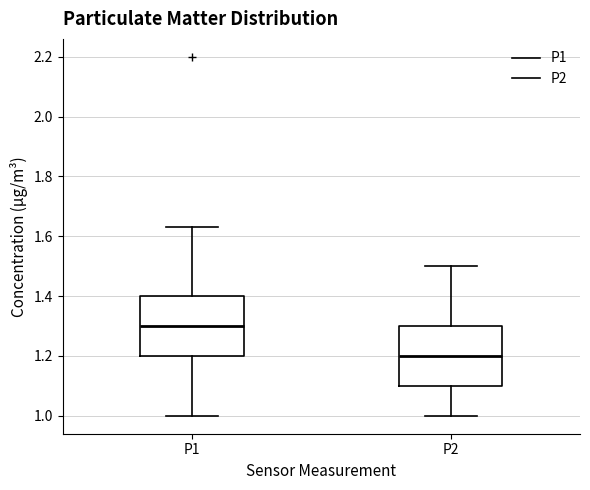

Reading left to right, transcribe this box plot: for each box, give where its median line is, the range the box spans, and where its two whiskers end, as read against the y-axis. The values are not printed on the chart, so give them approximately, as read against the axis.

P1: median 1.30, box 1.20 to 1.40, whiskers 1.00 to 1.64
P2: median 1.20, box 1.10 to 1.30, whiskers 1.00 to 1.50